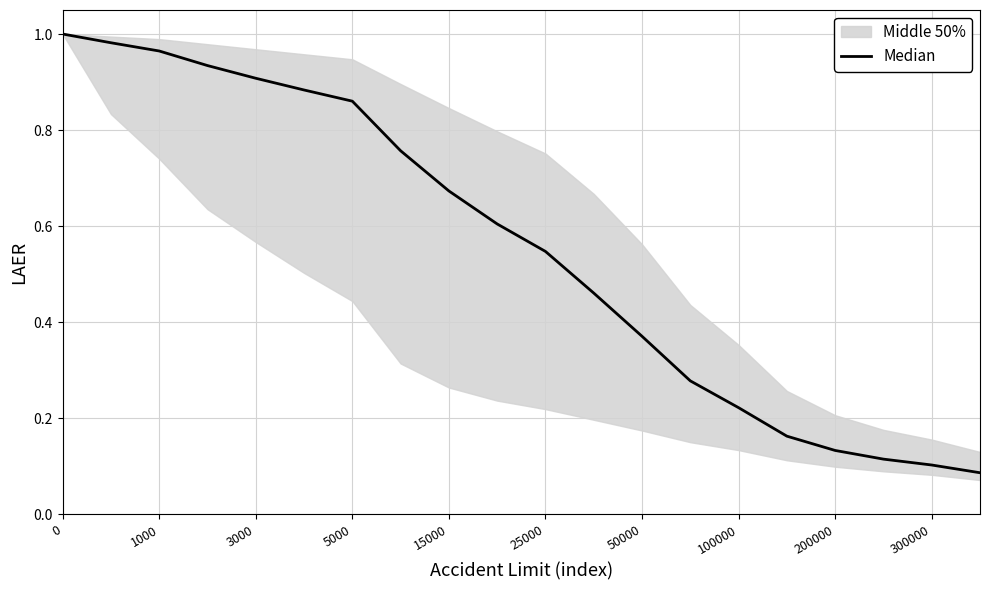

At which label is the value closest to 0?

19